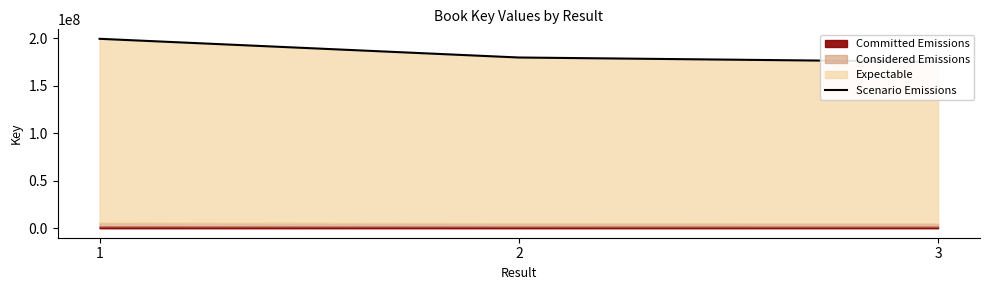

What is the sum of all values?

554249708